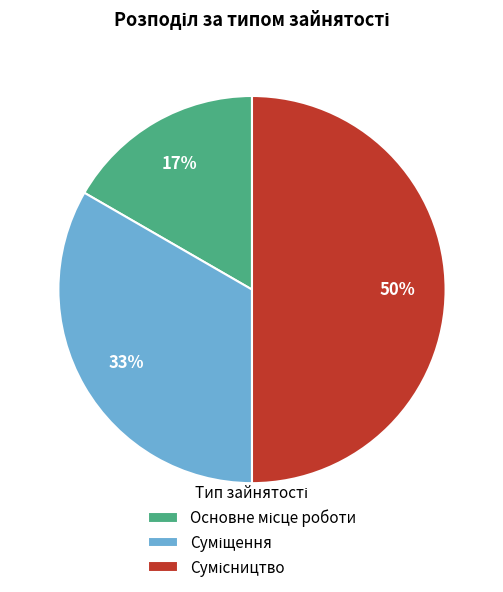

To the nearest percent, what is the difference between the largest and smallest slice percentages?

33%